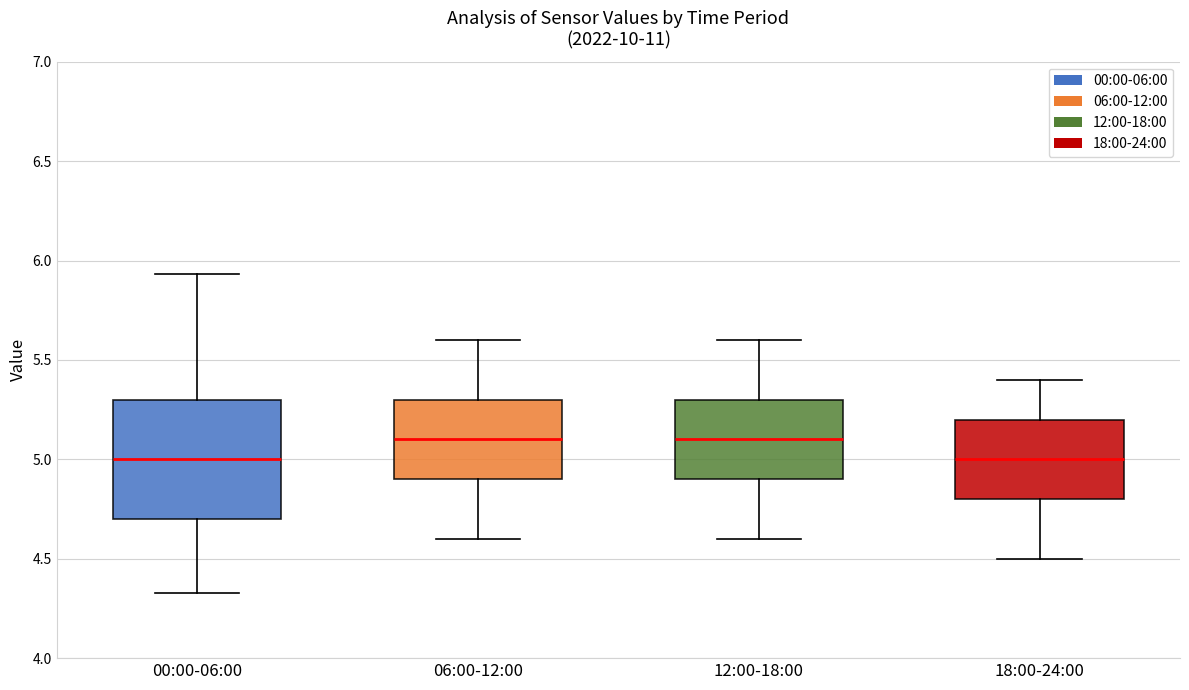

Which box is the tallest, from its lower edge to its upper edge?

00:00-06:00